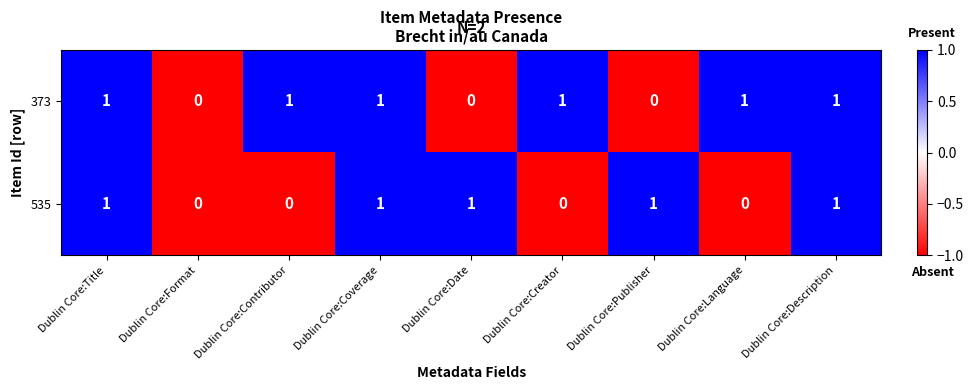

Reading right to left, transcribe all the data shown in this chart.

373: 1	1	0	1	0	1	1	0	1
535: 1	0	1	0	1	1	0	0	1